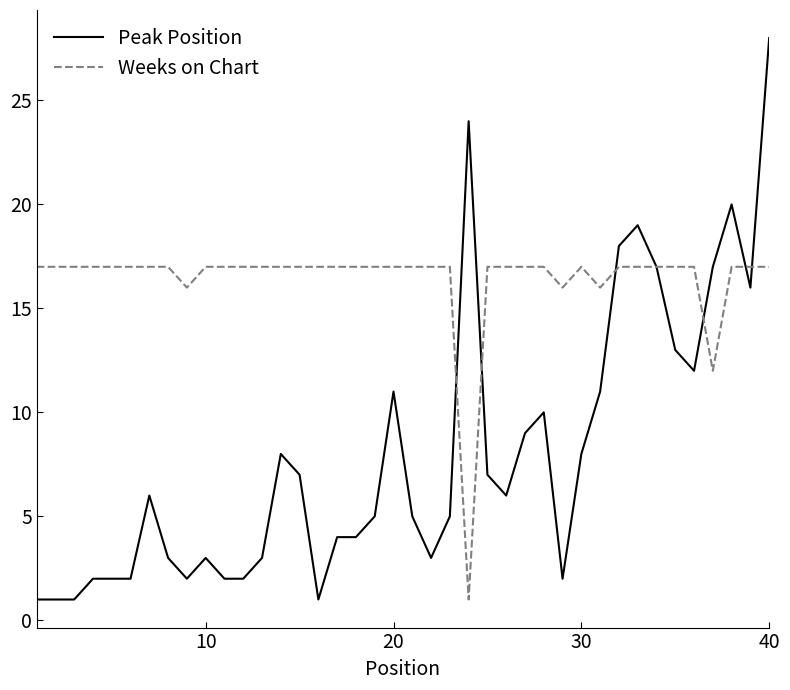

Rank the series by their average value, from lowest to highest.

Peak Position, Weeks on Chart